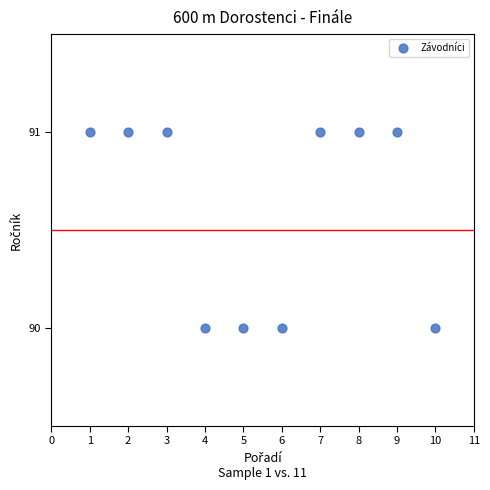

What is the range of X values (max minus min)?

9